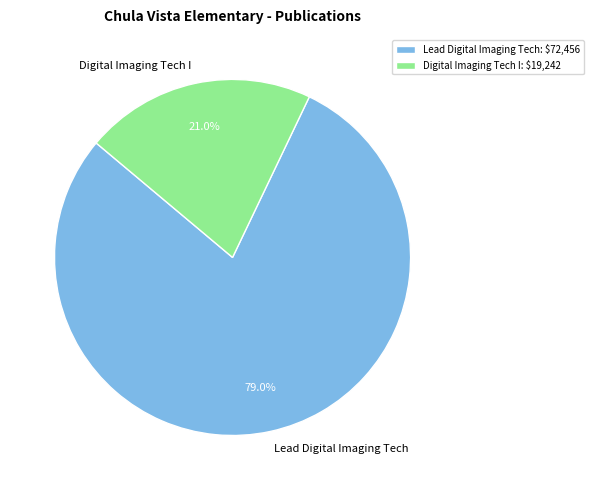

Count the number of slices in the pie.

2